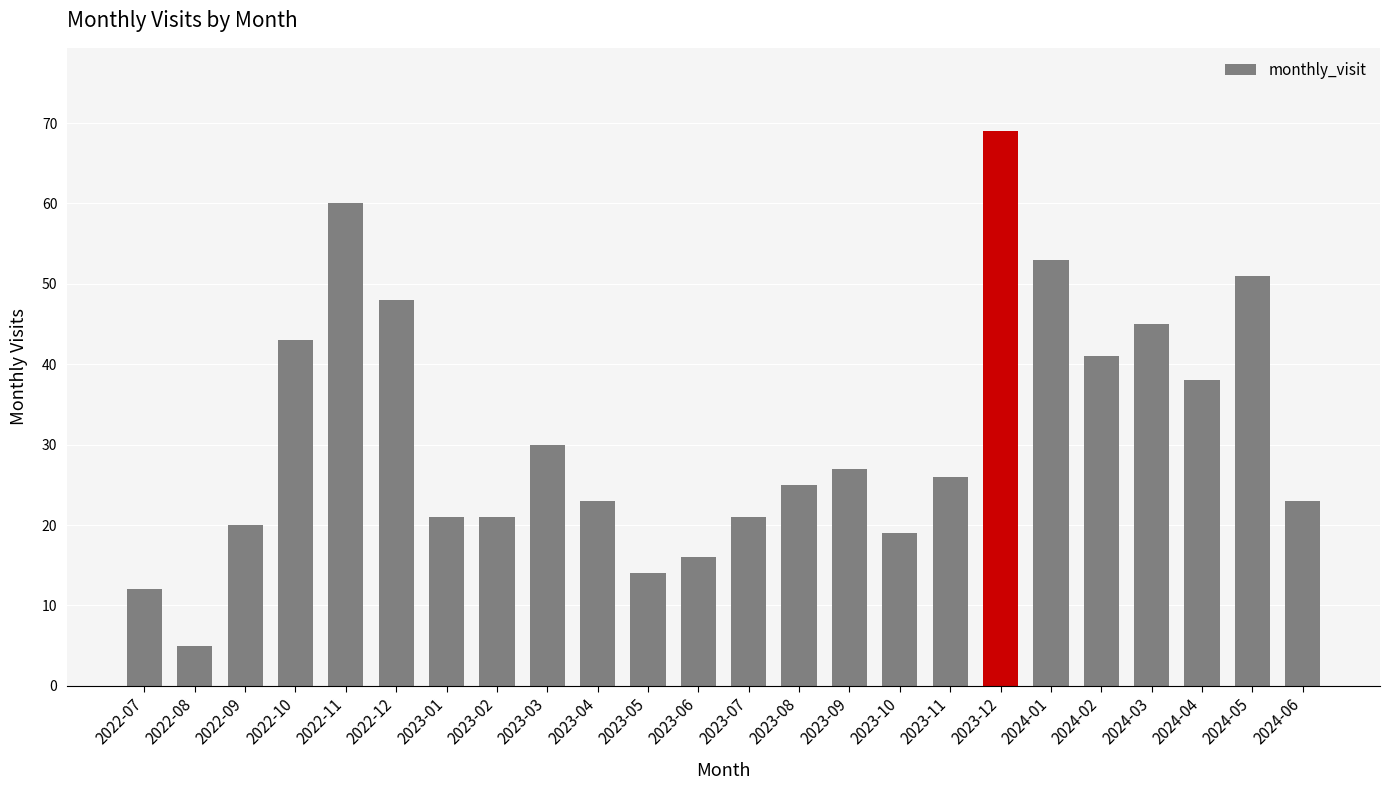

The chart shows a value of 16 at 2023-09. True or false?

False